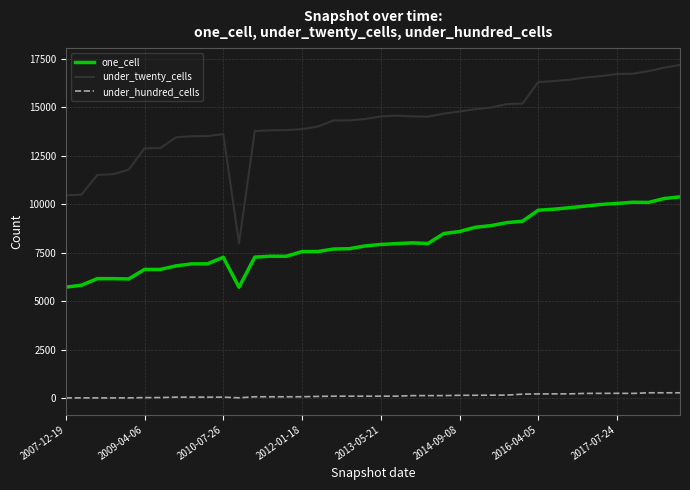

What is the maximum value for one_cell?

10385